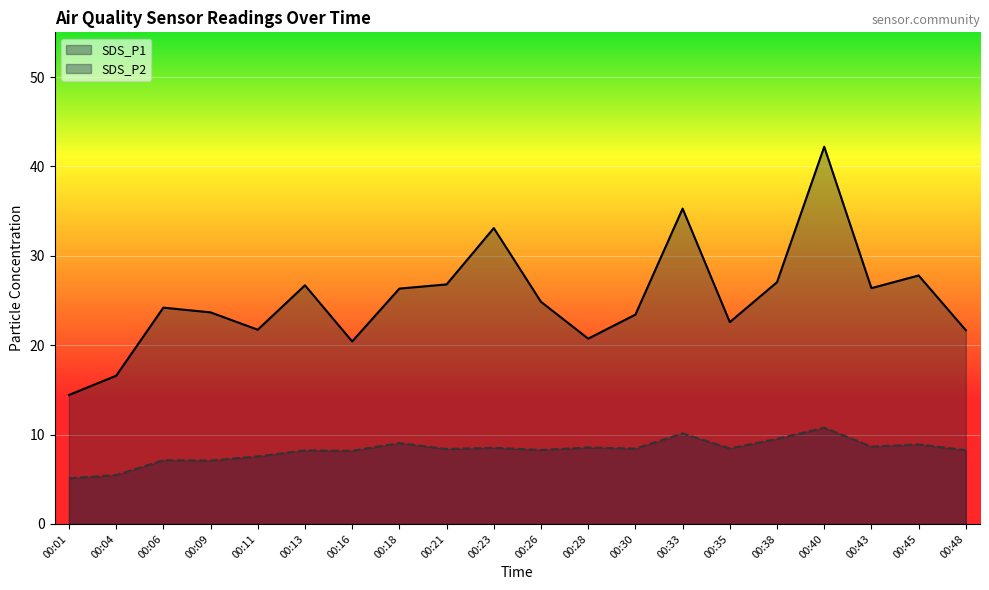

At how many categories does at least one series exceed 33?

3